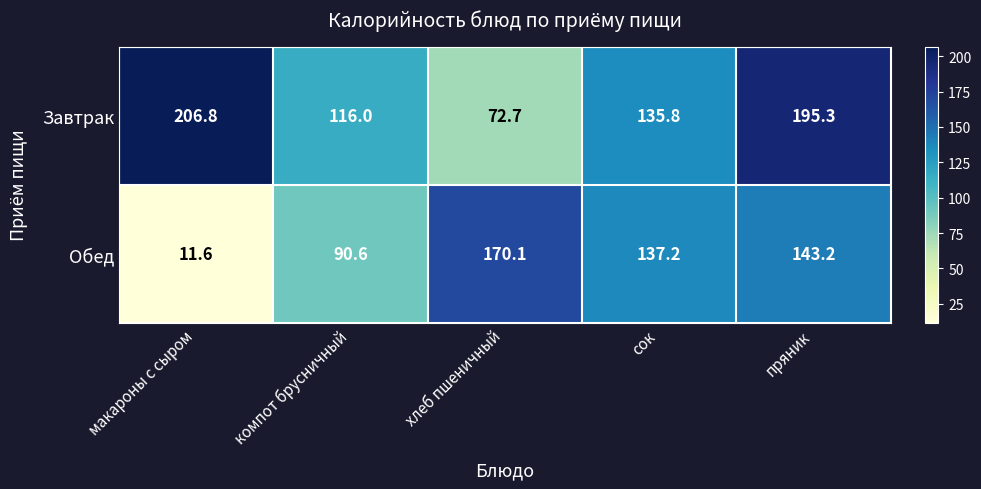

What is the average value of the Обед series?

110.5